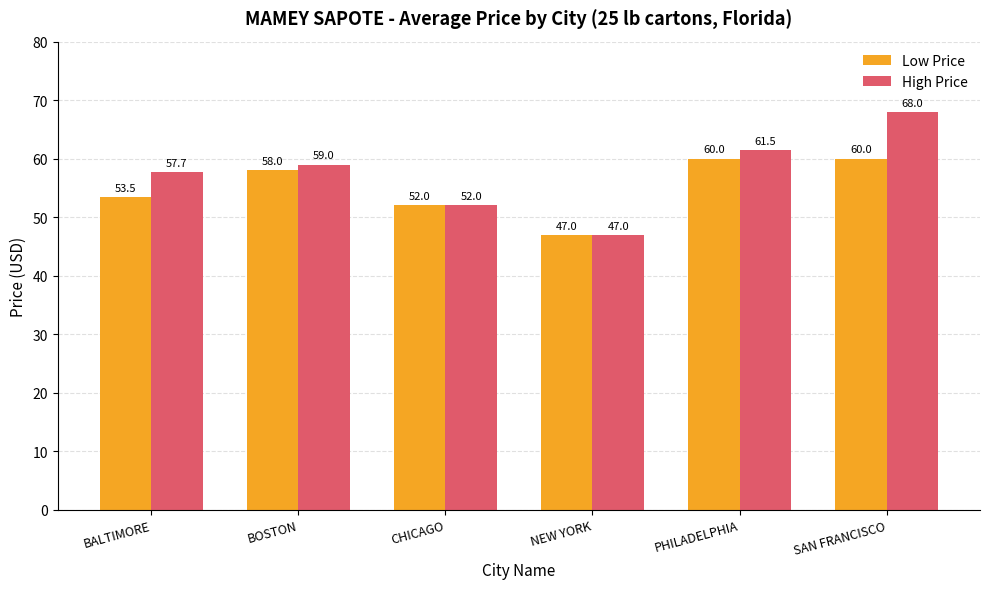

Between BALTIMORE and CHICAGO, which series saw the biggest shift?

High Price